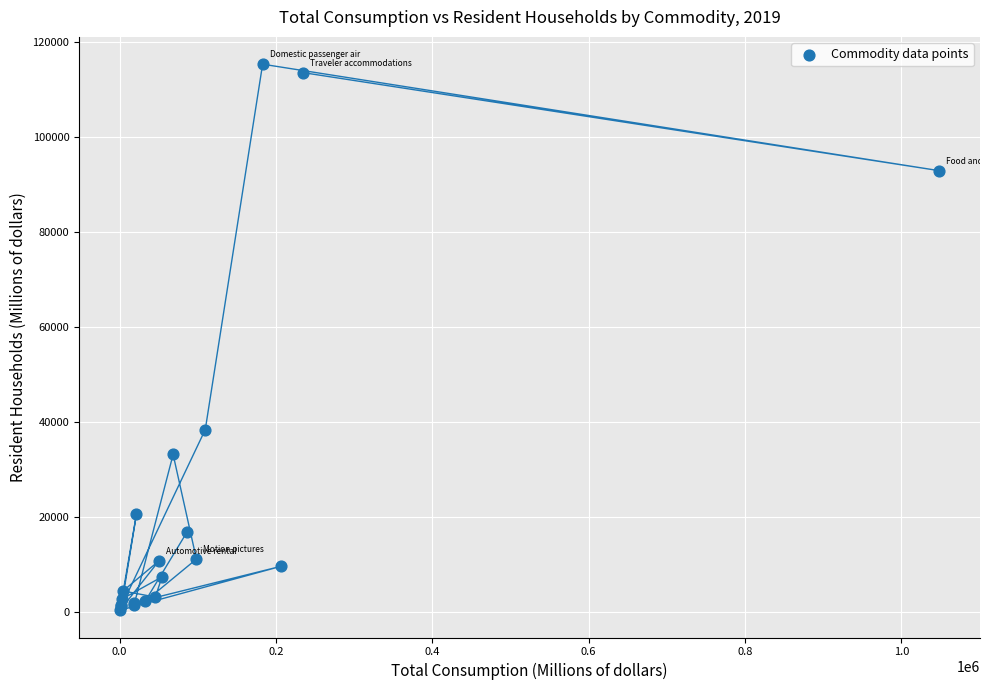

What Y value in the scatter plot is closest to 57845?

38385